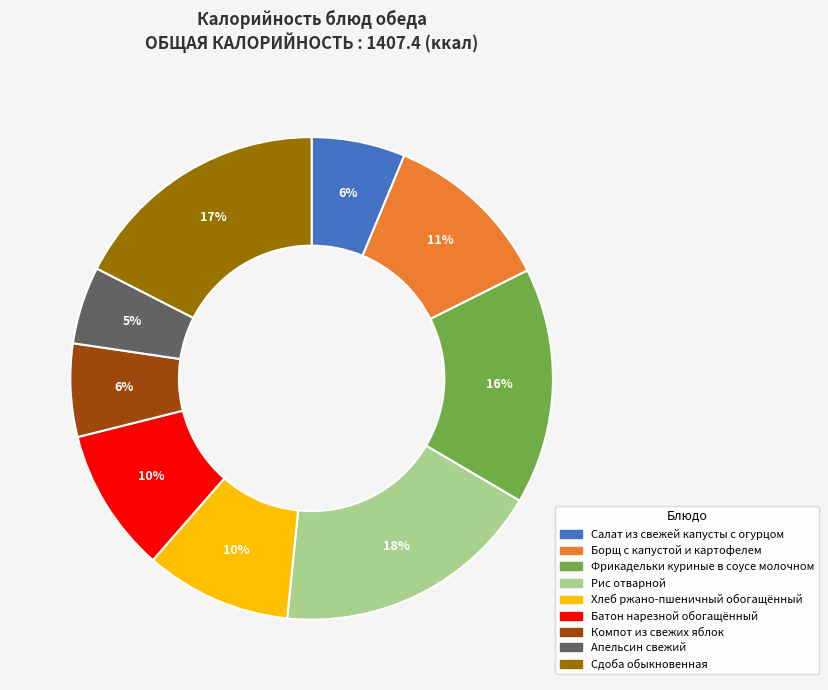

To the nearest percent, what portion does Салат из свежей капусты с огурцом represent?

6%